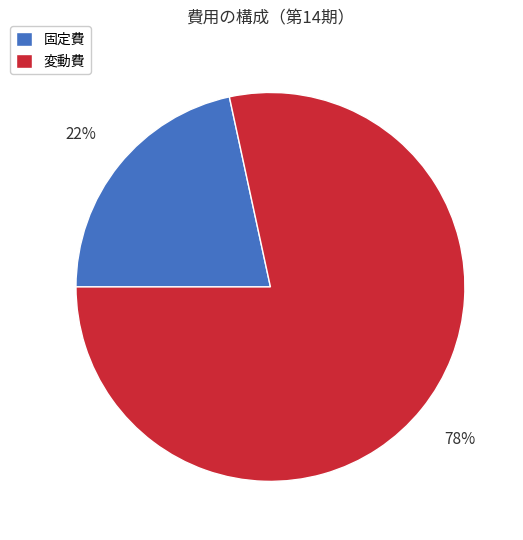

Is there any slice that represents more than half of the pie?

Yes